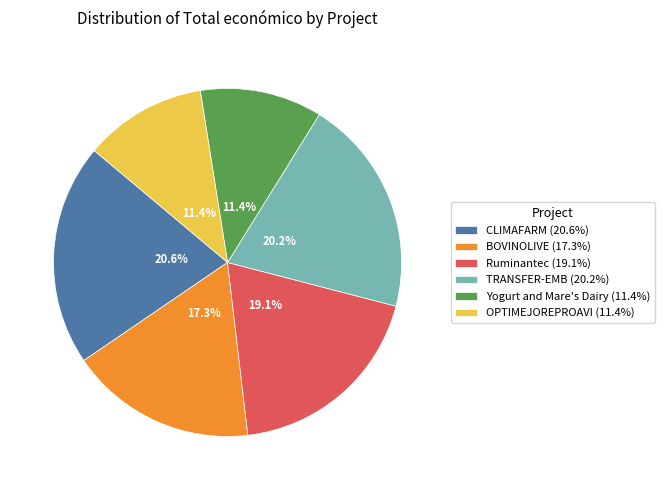

Is it true that Ruminantec is 28% of the pie?

False